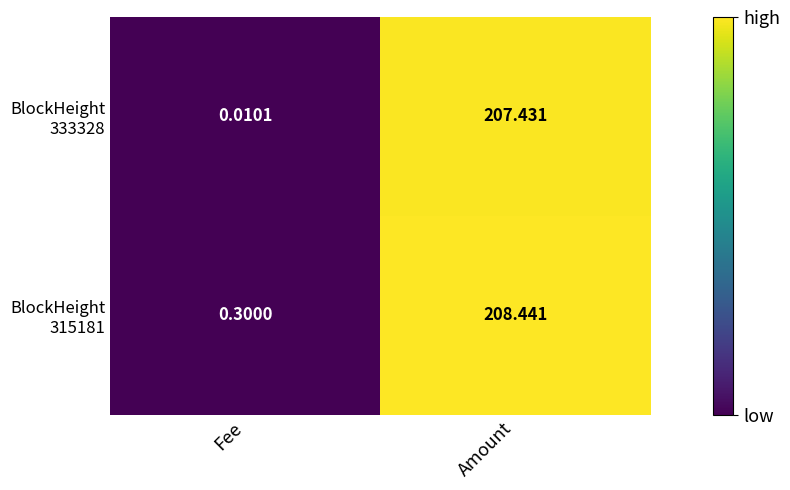

At which category does the chart reach its minimum across all series?

Fee